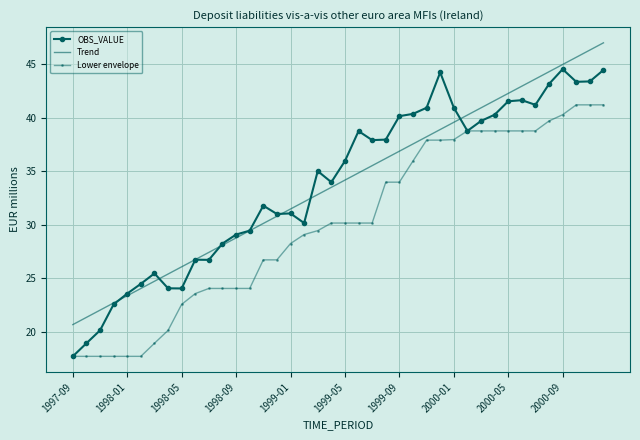

List the series in order of their peak value, highest first.

Trend, OBS_VALUE, Lower envelope